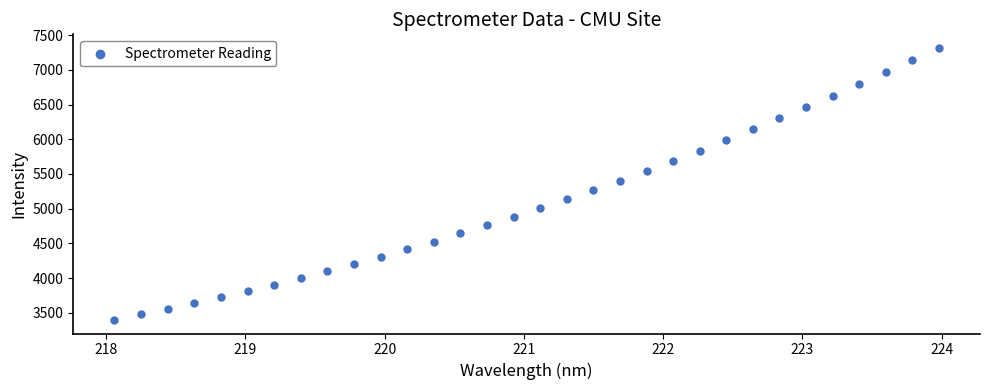

What is the range of X values (max minus min)?

5.9